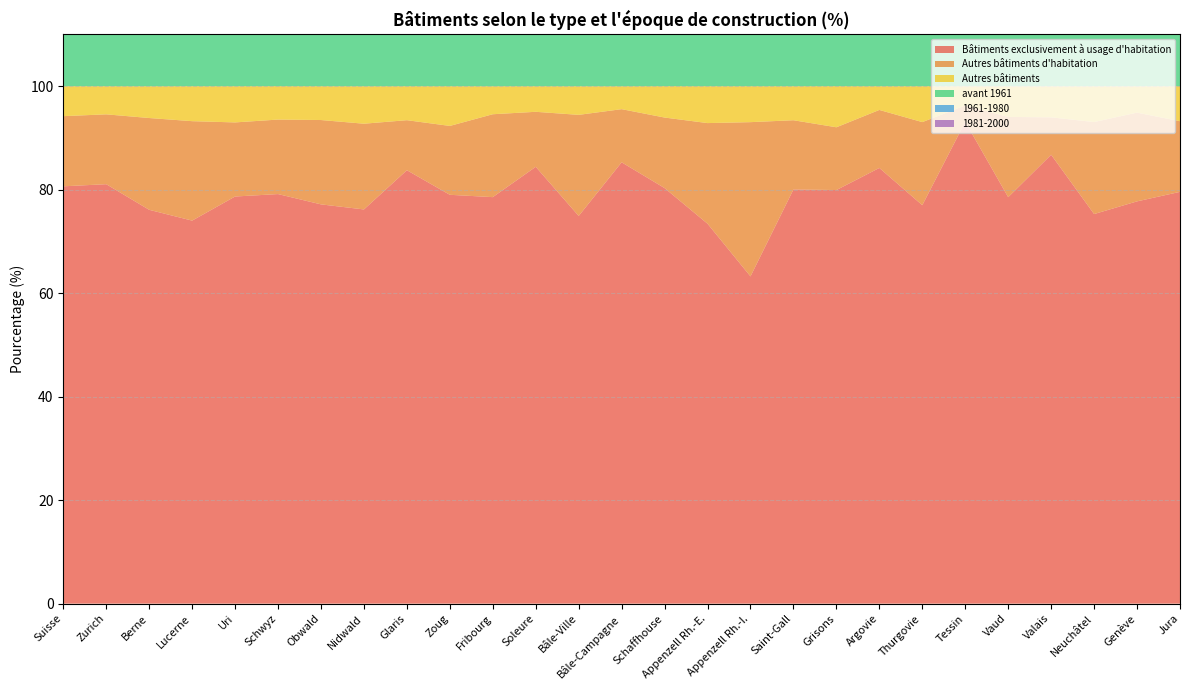

Reading left to right, extract all data points from this chart.

Bâtiments exclusivement à usage d'habitation: 80.7	81.1	76.1	74.0	78.7	79.2	77.2	76.2	83.8	79.0	78.6	84.4	74.9	85.3	80.3	73.4	63.2	80.0	79.9	84.2	77.0	93.1	78.5	86.8	75.3	77.7	79.6
Autres bâtiments d'habitation: 13.6	13.5	17.7	19.2	14.3	14.4	16.3	16.6	9.7	13.3	16.0	10.6	19.5	10.3	13.6	19.4	29.8	13.4	12.1	11.2	16.1	3.2	15.5	7.2	17.8	17.1	13.7
Autres bâtiments: 5.8	5.4	6.1	6.8	7.0	6.5	6.5	7.2	6.6	7.7	5.4	5.0	5.5	4.4	6.1	7.1	7.0	6.6	8.0	4.6	6.9	3.7	5.9	6.0	6.9	5.1	6.8
avant 1961: 48.8	49.7	54.1	42.0	47.7	36.5	44.2	39.3	65.2	36.9	39.8	48.5	77.7	39.8	57.3	65.0	55.9	47.7	46.8	43.0	49.8	57.5	51.4	35.5	60.4	46.1	52.9
1961-1980: 25.2	24.4	24.7	25.6	26.6	27.7	29.0	31.7	17.6	30.2	24.7	24.1	14.9	31.8	19.1	18.0	21.5	25.8	27.4	25.3	20.1	23.5	24.5	33.1	21.1	27.7	24.4
1981-2000: 26.0	25.9	21.2	32.4	25.7	35.8	26.8	29.0	17.2	32.9	35.5	27.4	7.4	28.4	23.6	17.0	22.6	26.5	25.8	31.7	30.1	19.0	24.1	31.4	18.5	26.1	22.6